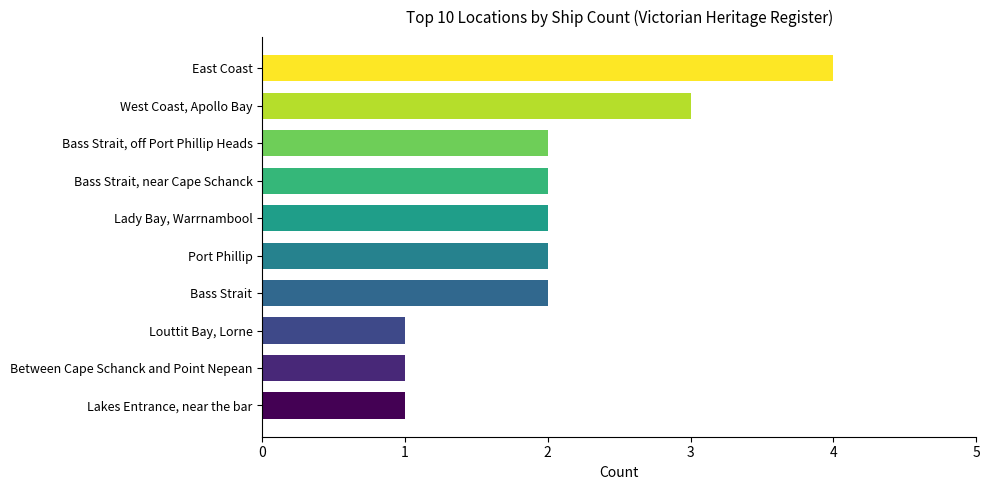

Approximately how many times larger is the value at Louttit Bay, Lorne compared to Lady Bay, Warrnambool?

0.5